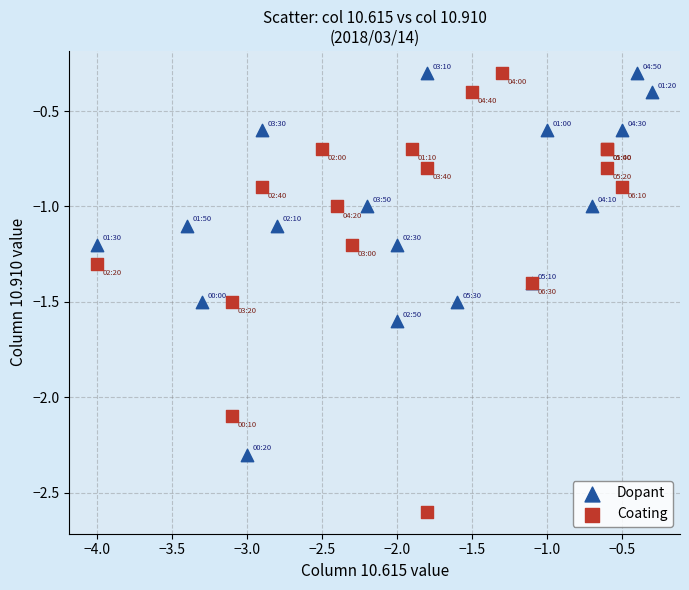

Which series reaches the minimum Y coordinate?

Coating